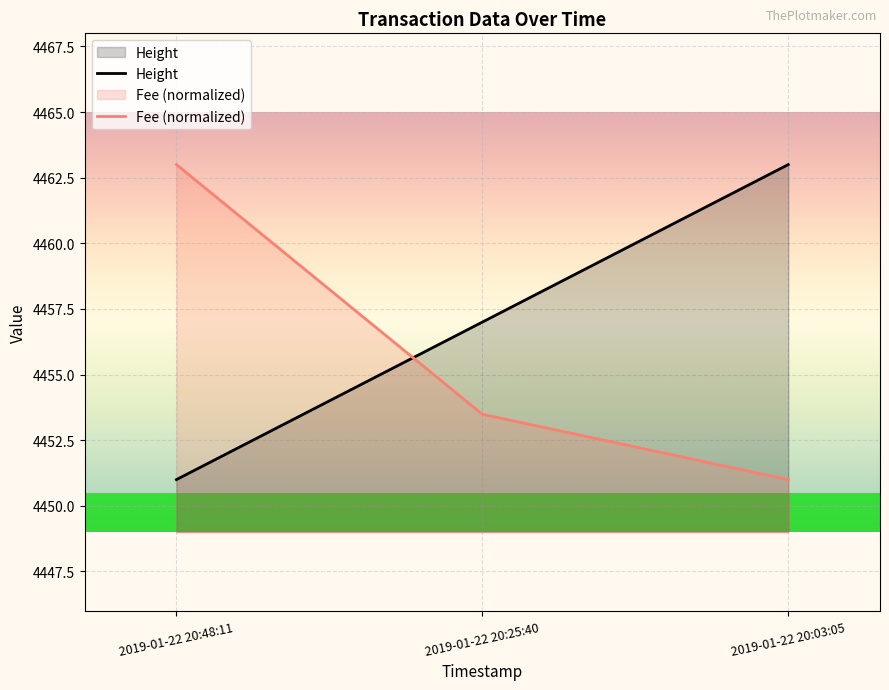

What is the label of the 3rd point from the left?

2019-01-22 20:03:05